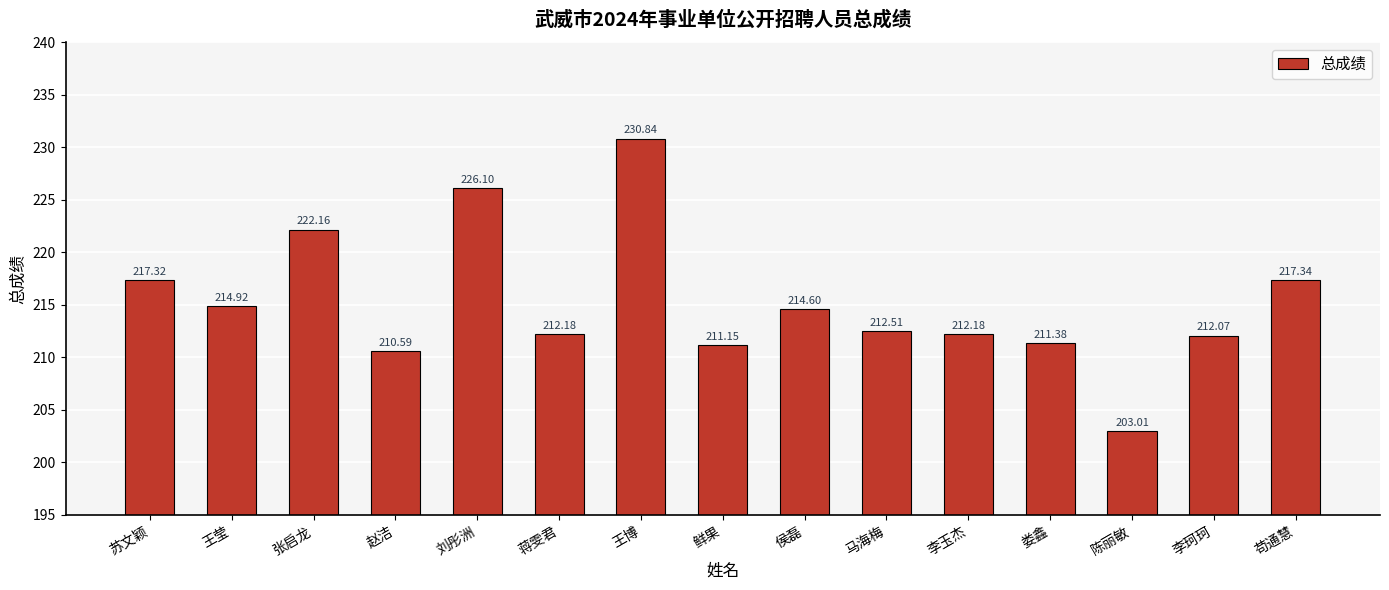

What is the label of the 5th bar from the left?

刘彤洲